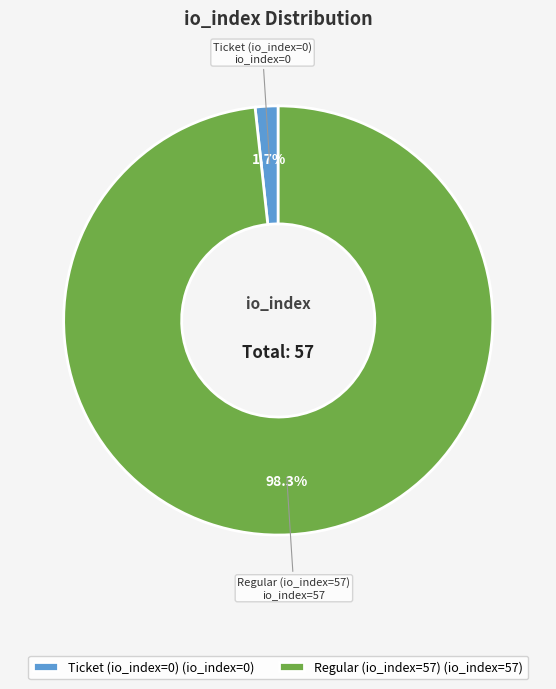

What is the majority slice?

Regular (io_index=57)